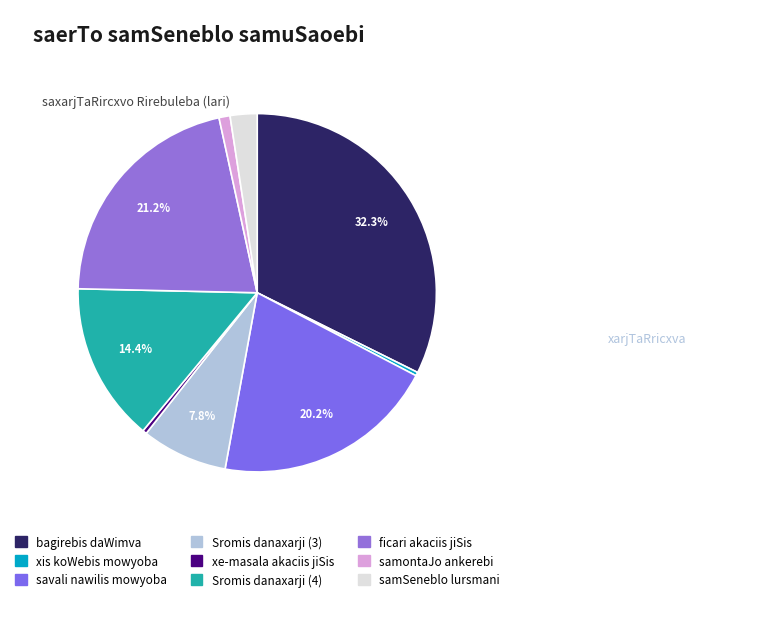

To the nearest percent, what is the combined percentage of samSeneblo lursmani and xis koWebis mowyoba?

3%